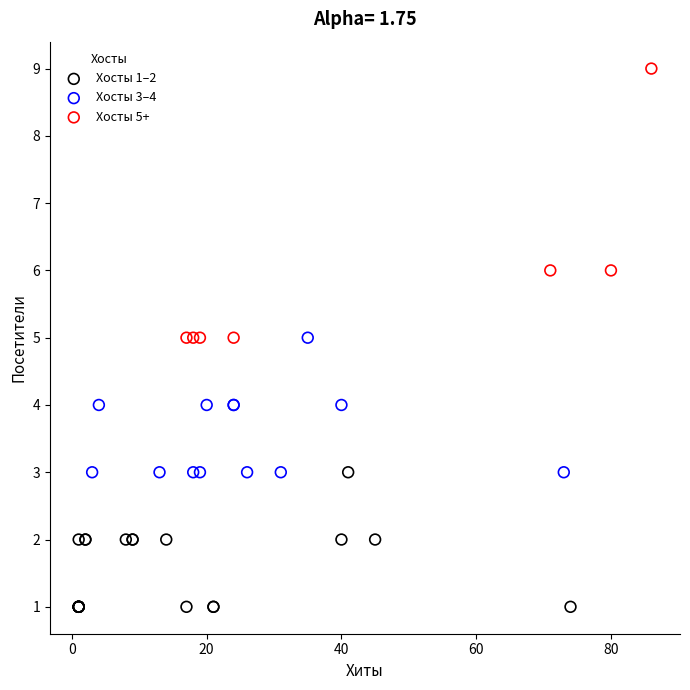

Which series reaches the maximum Y coordinate?

Хосты 5+